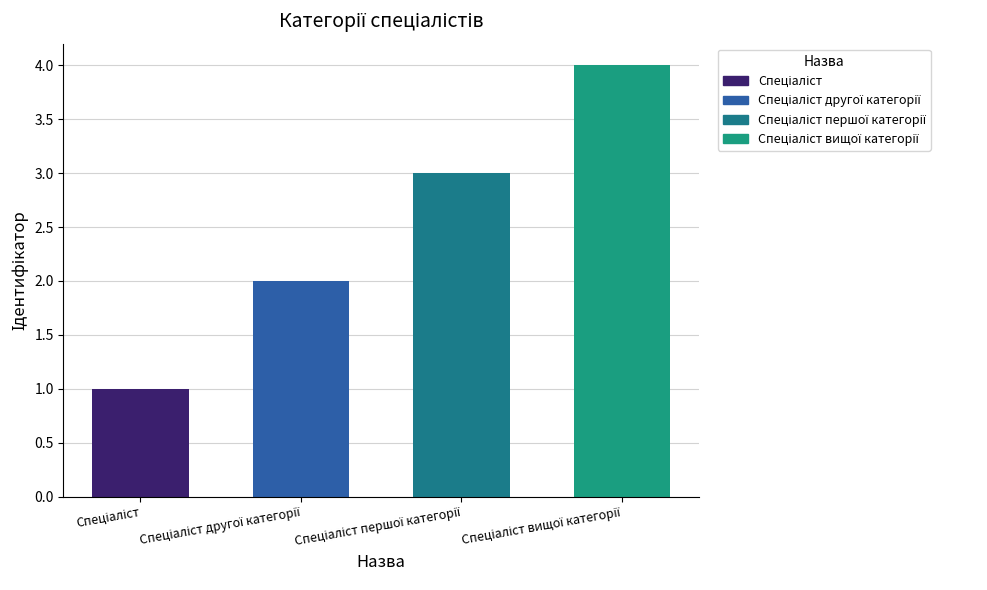

What is the sum of all values?

10